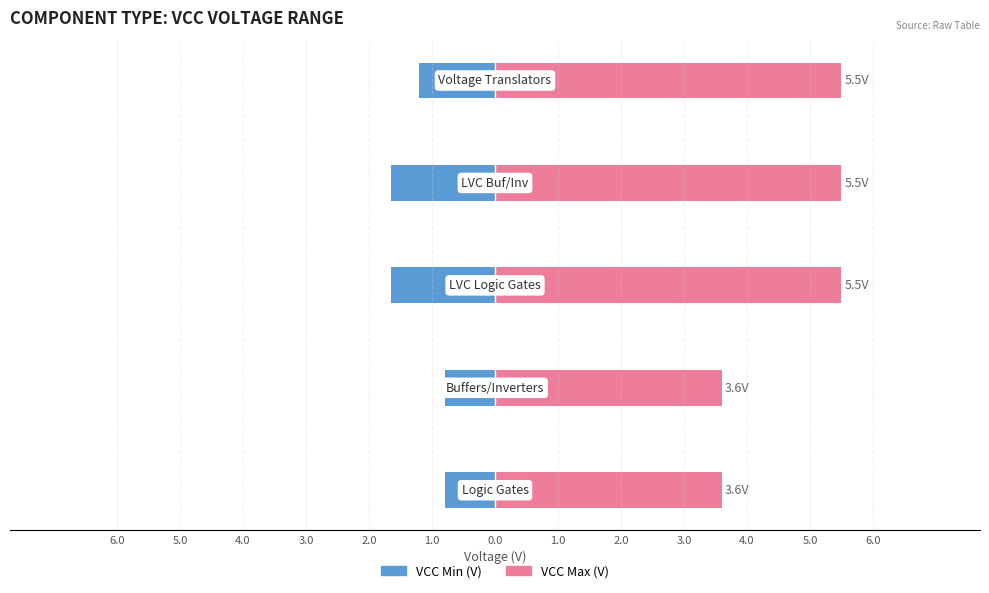

Which series changed the most between 2.0 and 5.0?

VCC Max (V)